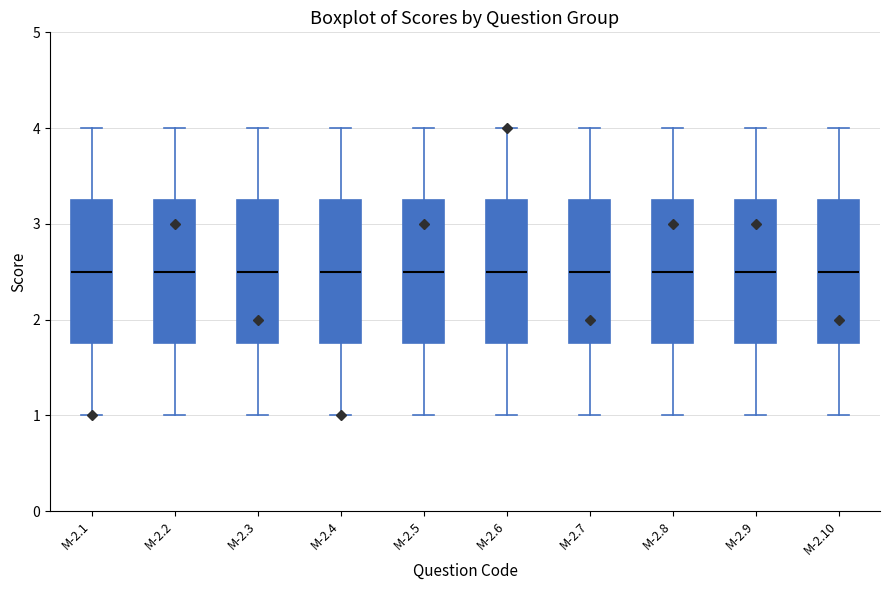

Reading left to right, read every box against the y-axis: the position of its median line, the range the box covers, and the ends of its whiskers. The values are not printed on the chart, so give them approximately, as read against the axis.

M-2.1: median 2.5, box 1.8 to 3.3, whiskers 1.0 to 4.0
M-2.2: median 2.5, box 1.8 to 3.3, whiskers 1.0 to 4.0
M-2.3: median 2.5, box 1.8 to 3.3, whiskers 1.0 to 4.0
M-2.4: median 2.5, box 1.8 to 3.3, whiskers 1.0 to 4.0
M-2.5: median 2.5, box 1.8 to 3.3, whiskers 1.0 to 4.0
M-2.6: median 2.5, box 1.8 to 3.3, whiskers 1.0 to 4.0
M-2.7: median 2.5, box 1.8 to 3.3, whiskers 1.0 to 4.0
M-2.8: median 2.5, box 1.8 to 3.3, whiskers 1.0 to 4.0
M-2.9: median 2.5, box 1.8 to 3.3, whiskers 1.0 to 4.0
M-2.10: median 2.5, box 1.8 to 3.3, whiskers 1.0 to 4.0